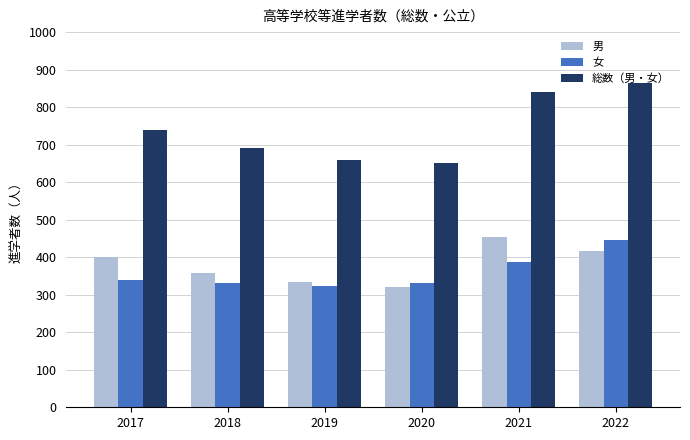

What value does the 男 series have at 2022?

417